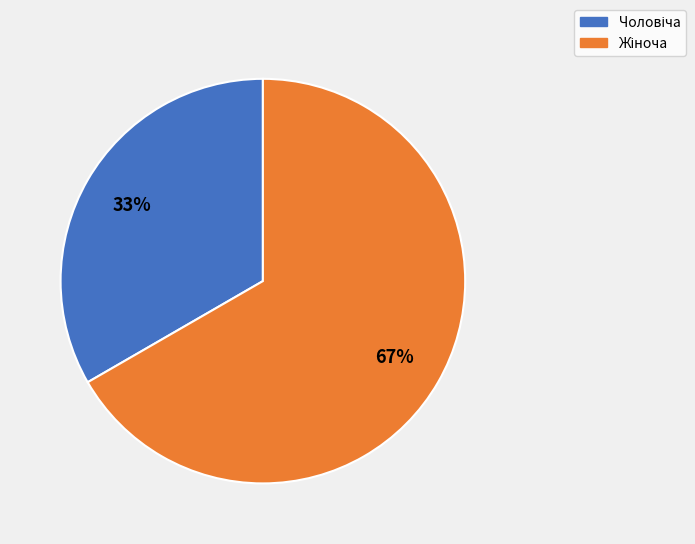

Does any single category account for the majority?

Yes